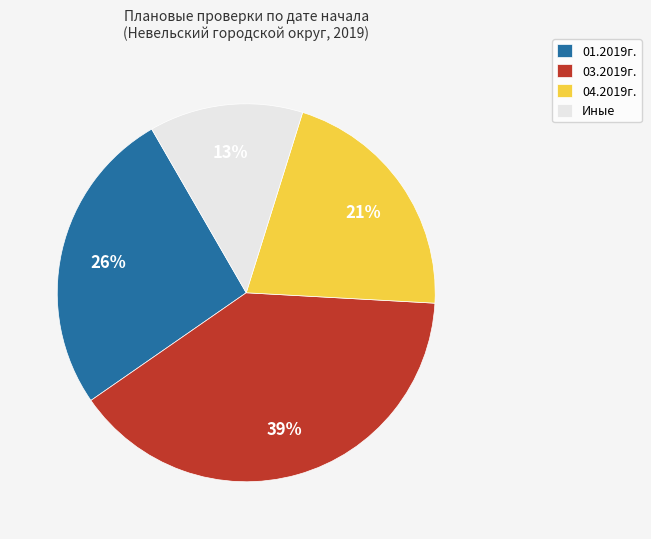

To the nearest percent, what is the average slice percentage?

25%